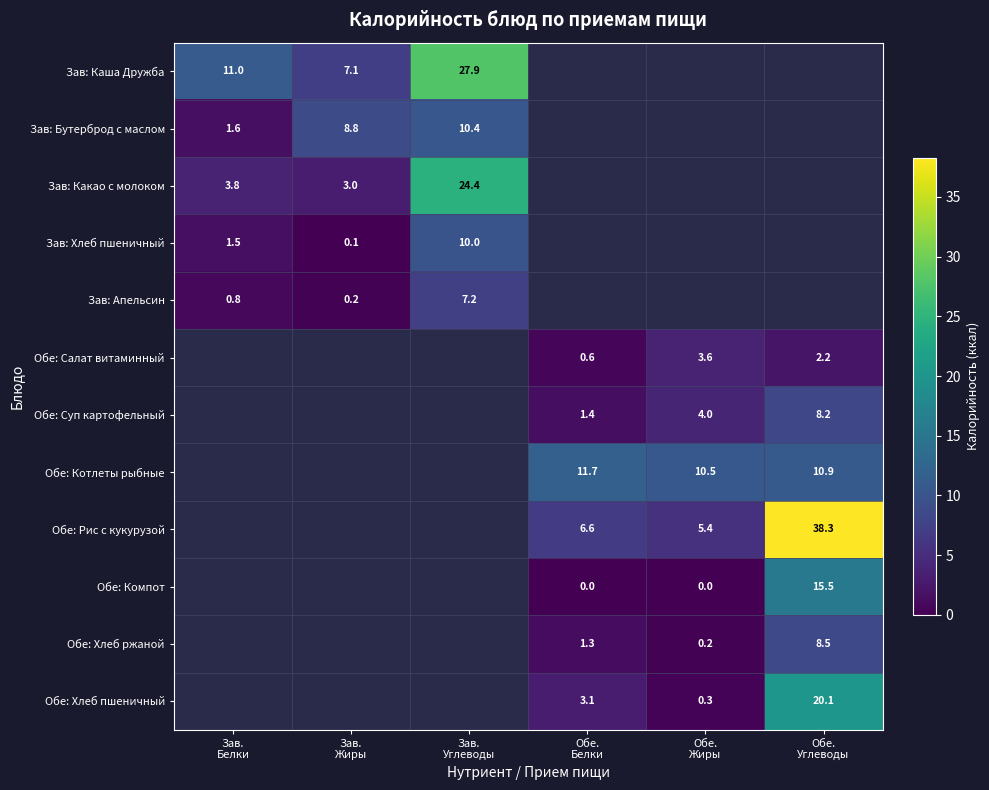

How many series are shown in this chart?

12